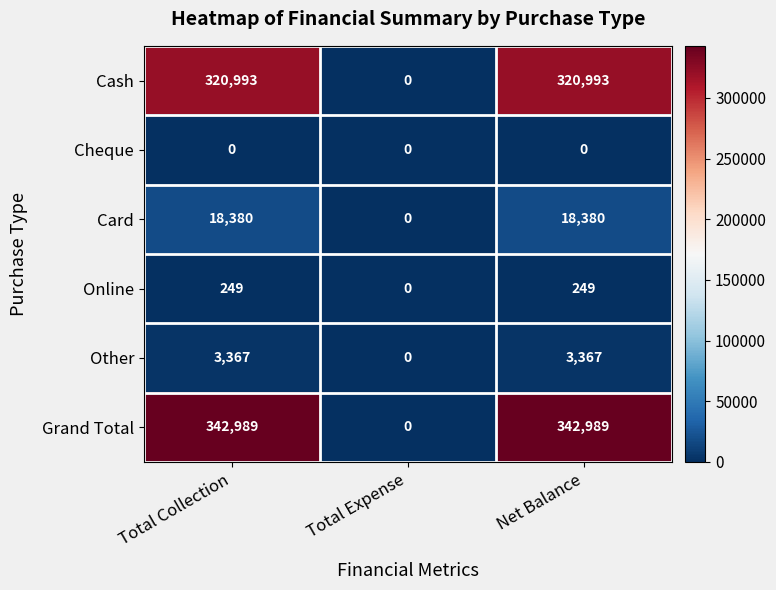

At how many categories does at least one series exceed 2387?

2